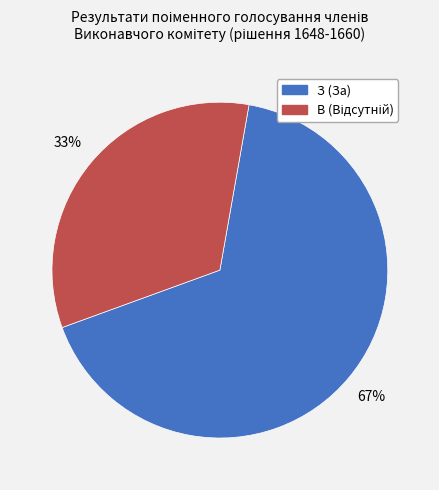

What is the largest slice in the pie chart?

З (За)